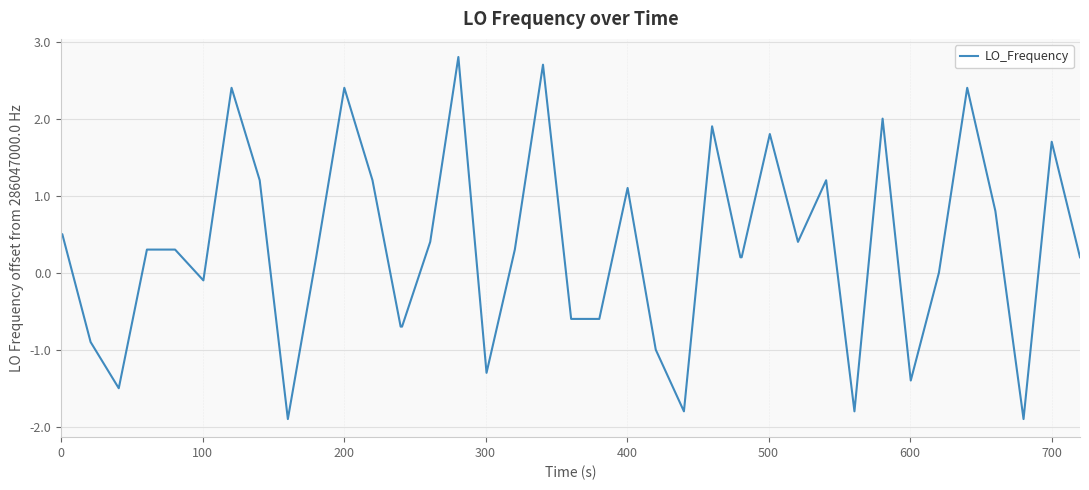

What is the difference between the maximum and minimum values?

4.7